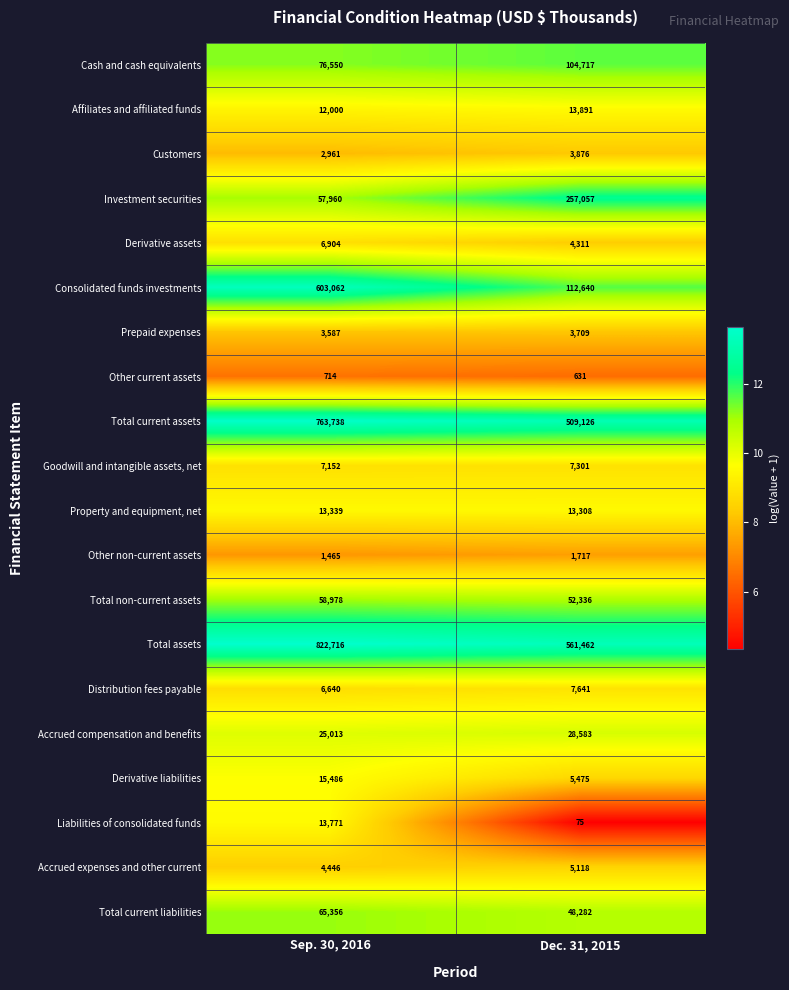

Read the Property and equipment, net value at Dec. 31, 2015, to the nearest 5.

13310